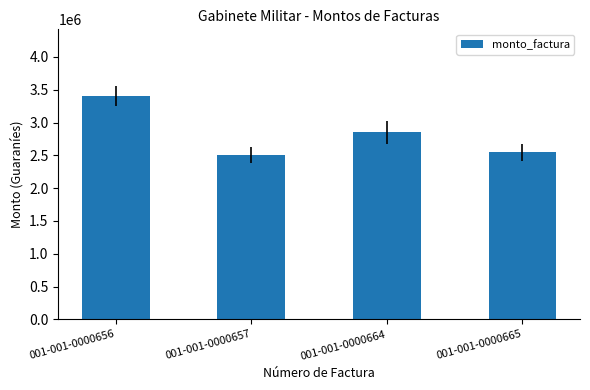

Which category has the lowest value across all series?

001-001-0000657